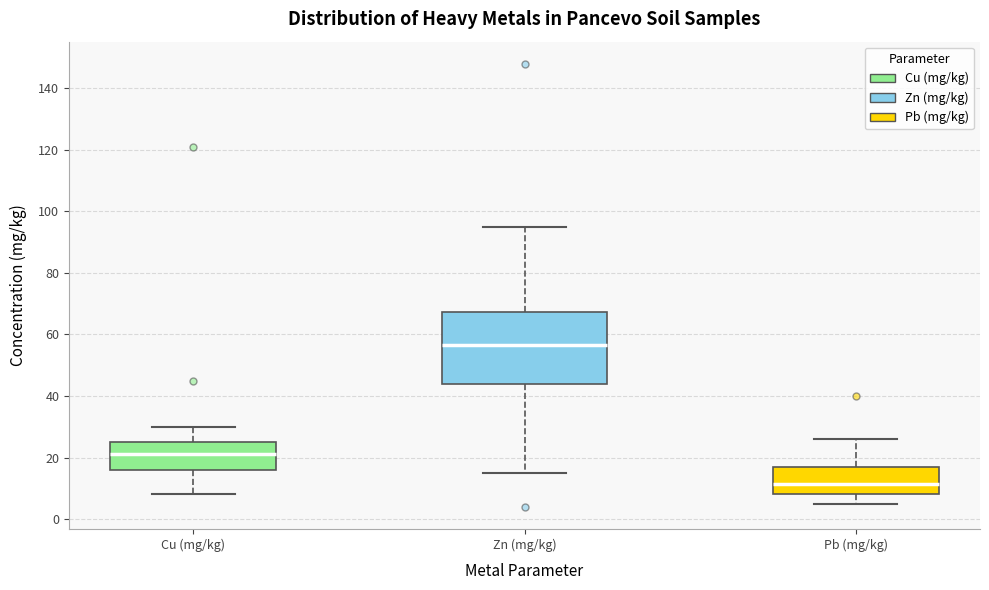

Comparing the boxes themselves (not the whiskers), which one is the tallest?

Zn (mg/kg)